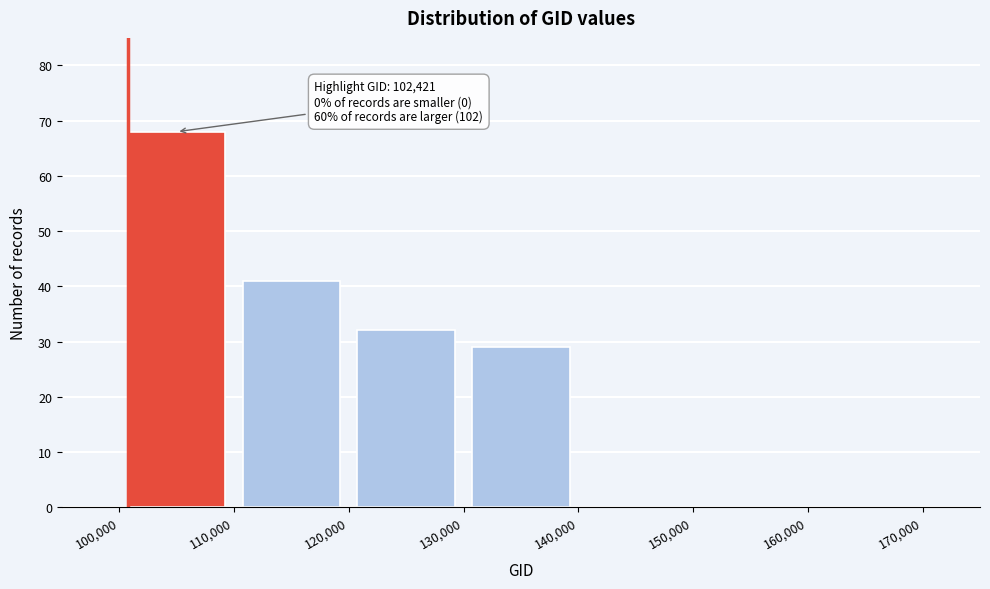

Which range on the x-axis has the tallest bar?

100,000 to 110,000